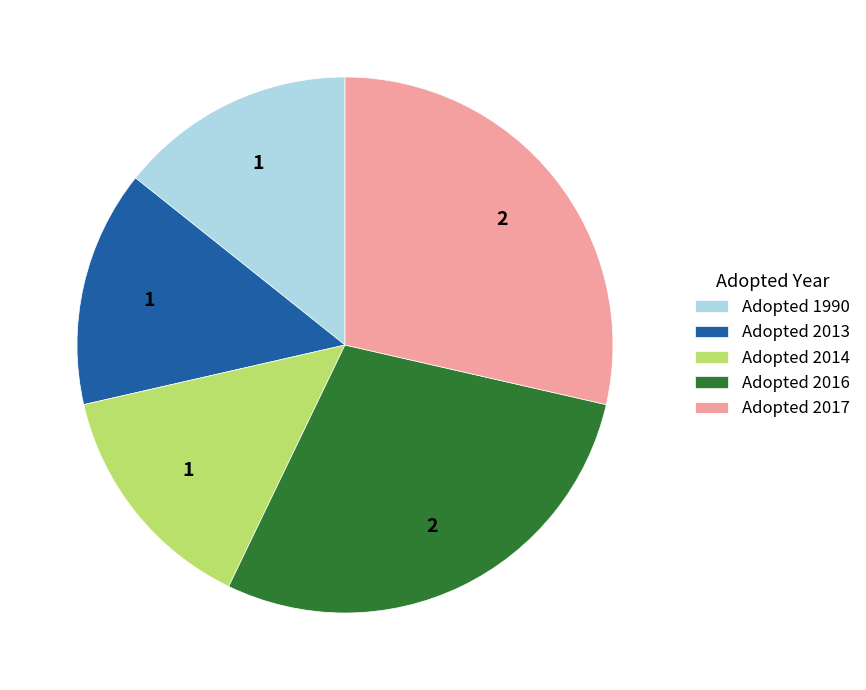

The Adopted 2017 slice represents 37% of the pie. True or false?

False